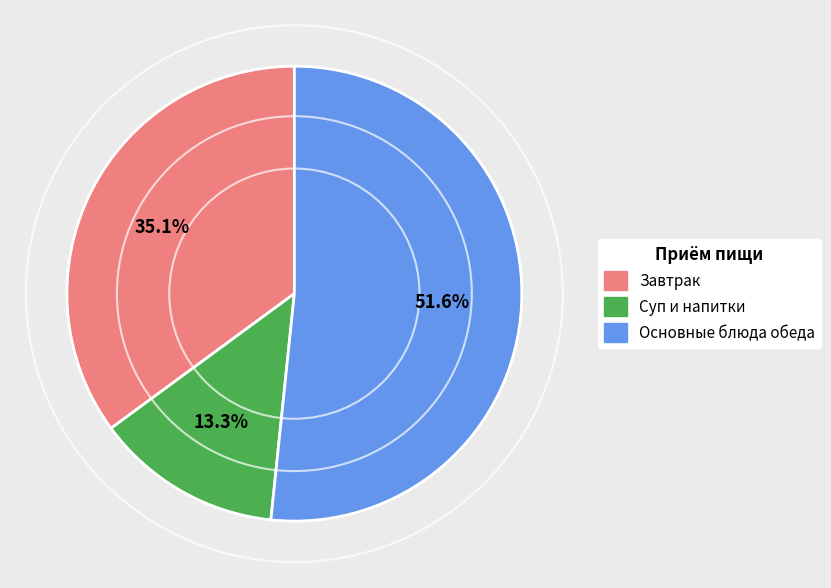

How many segments does this pie chart have?

3